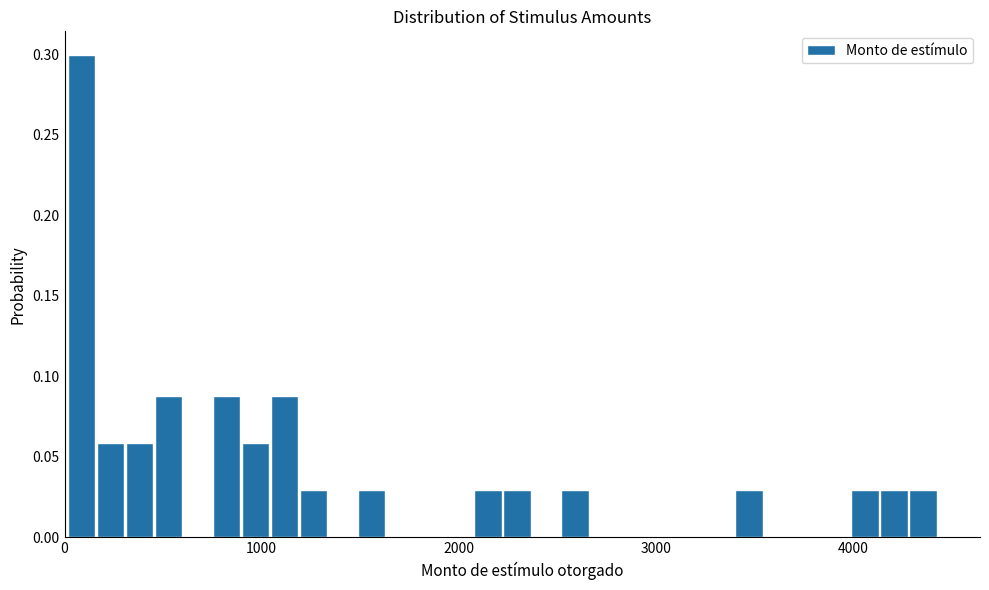

Read against the x-axis, roughly where is the centre of the tallest bar?

100